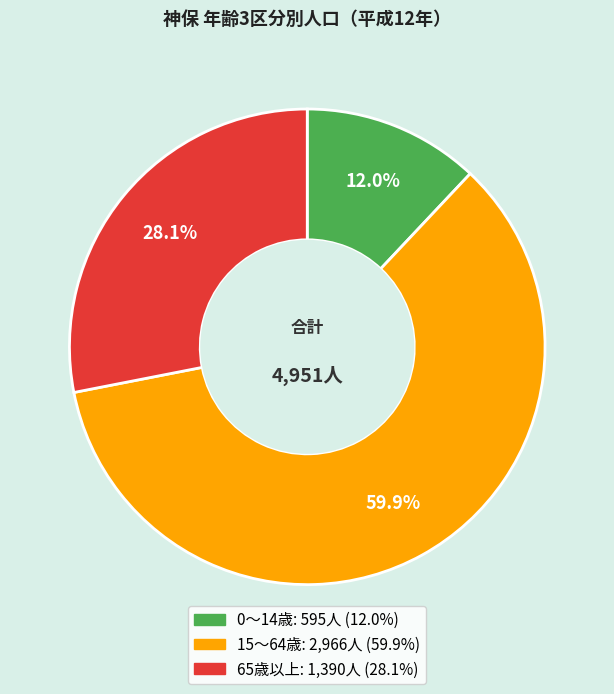

Which category has the biggest portion of the pie?

15～64歳